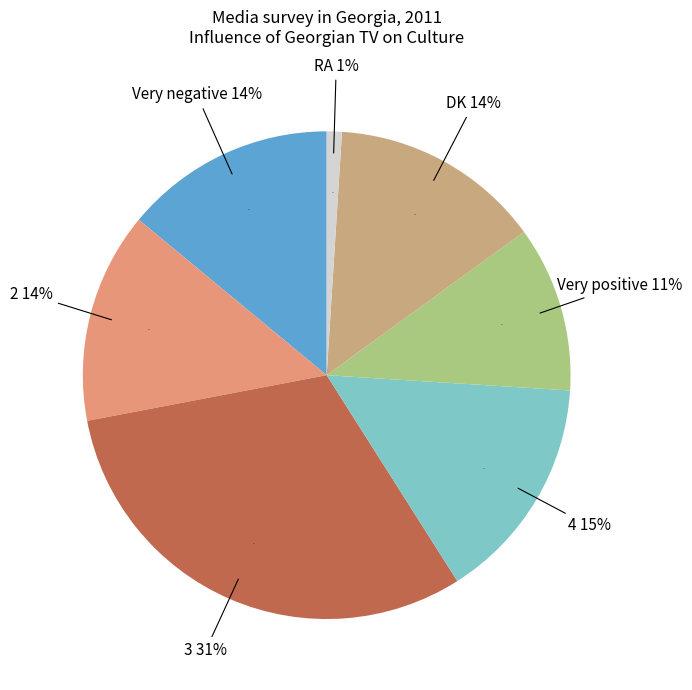

To the nearest percent, what is the average slice percentage?

14%